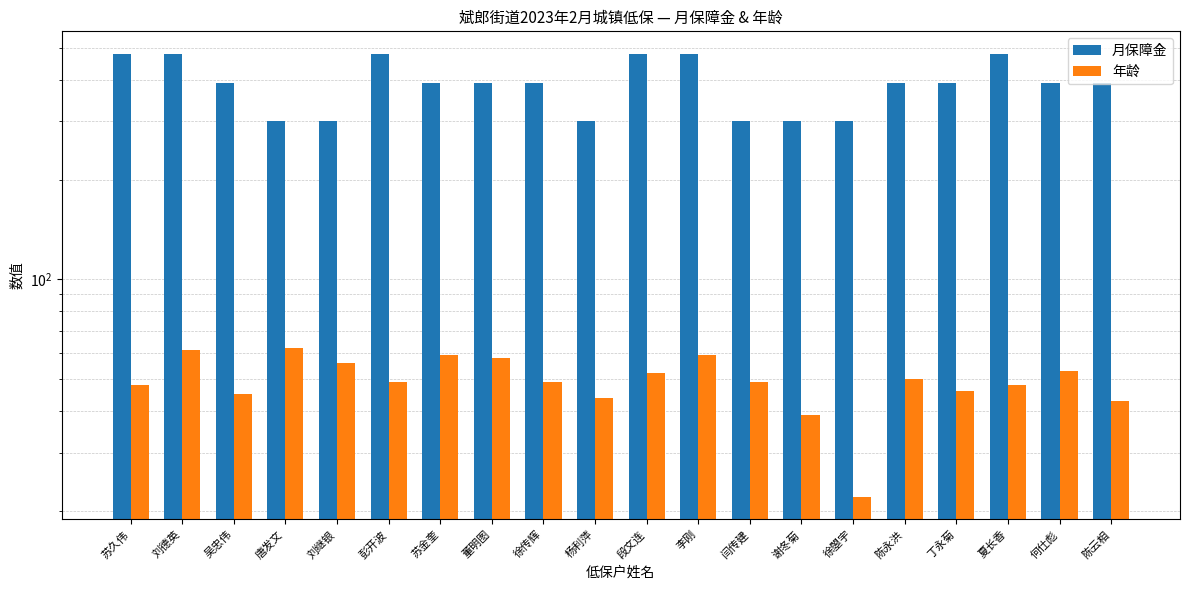

Rank the series by their average value, from highest to lowest.

月保障金, 年龄